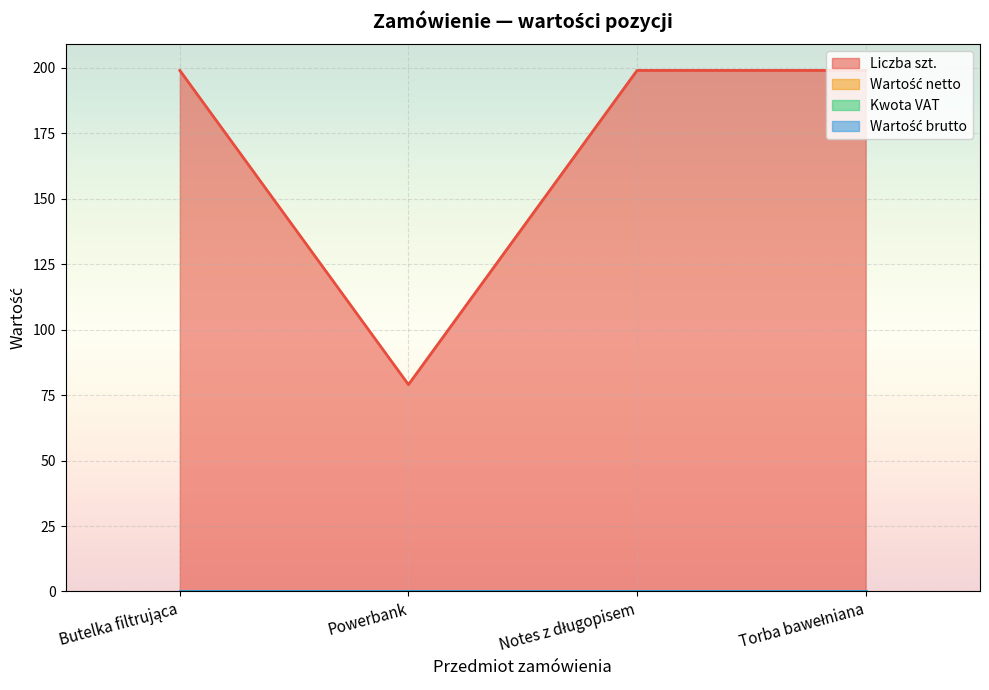

Does the chart display data point markers on the line(s)?

No